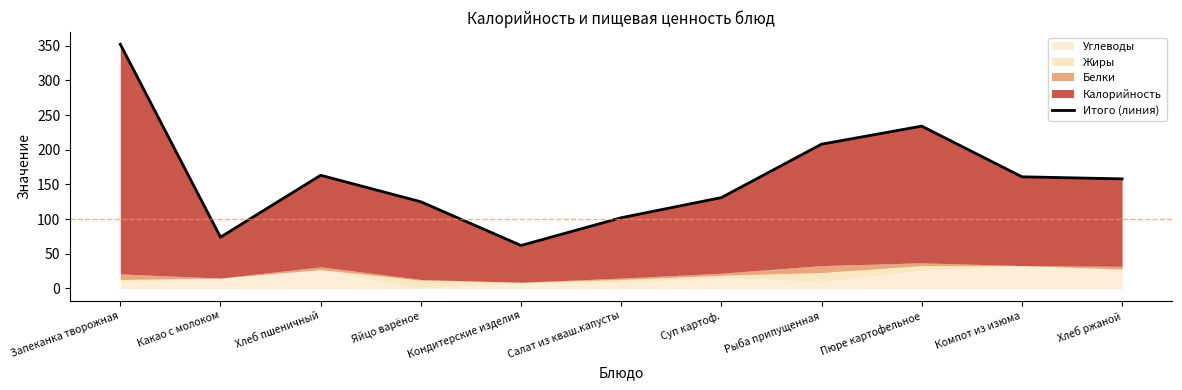

What is the ratio of the value at Компот из изюма to the value at Запеканка творожная?

0.5